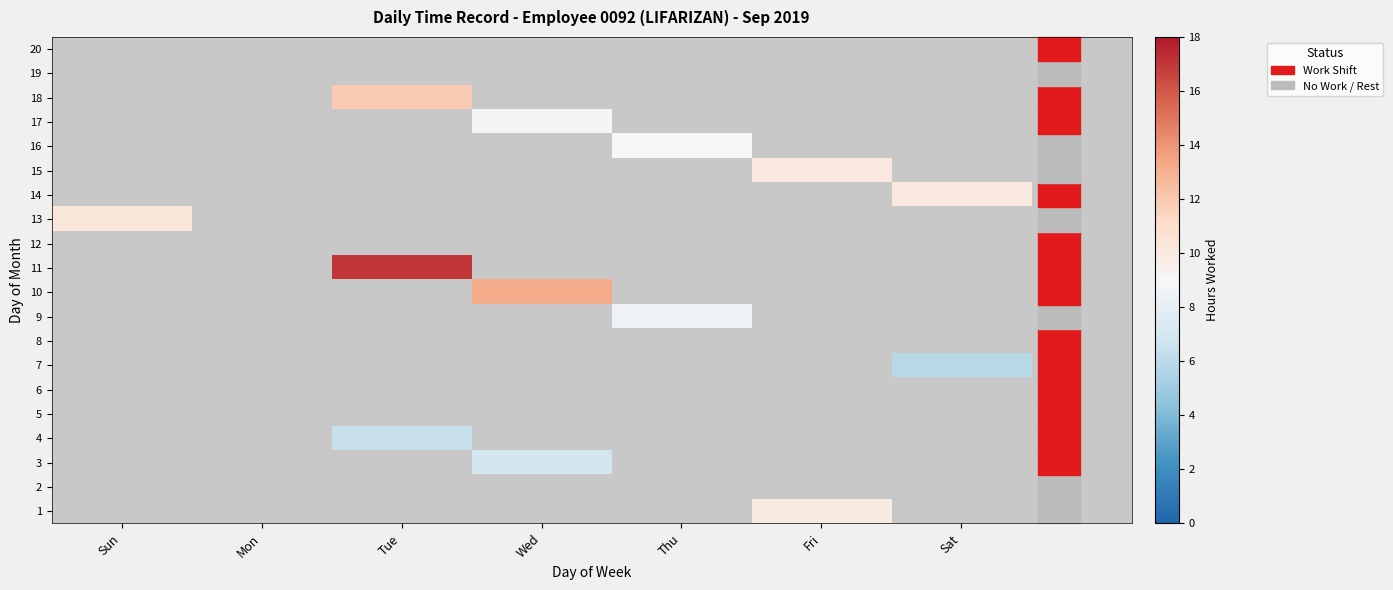

How many values in 4 are above zero?

1